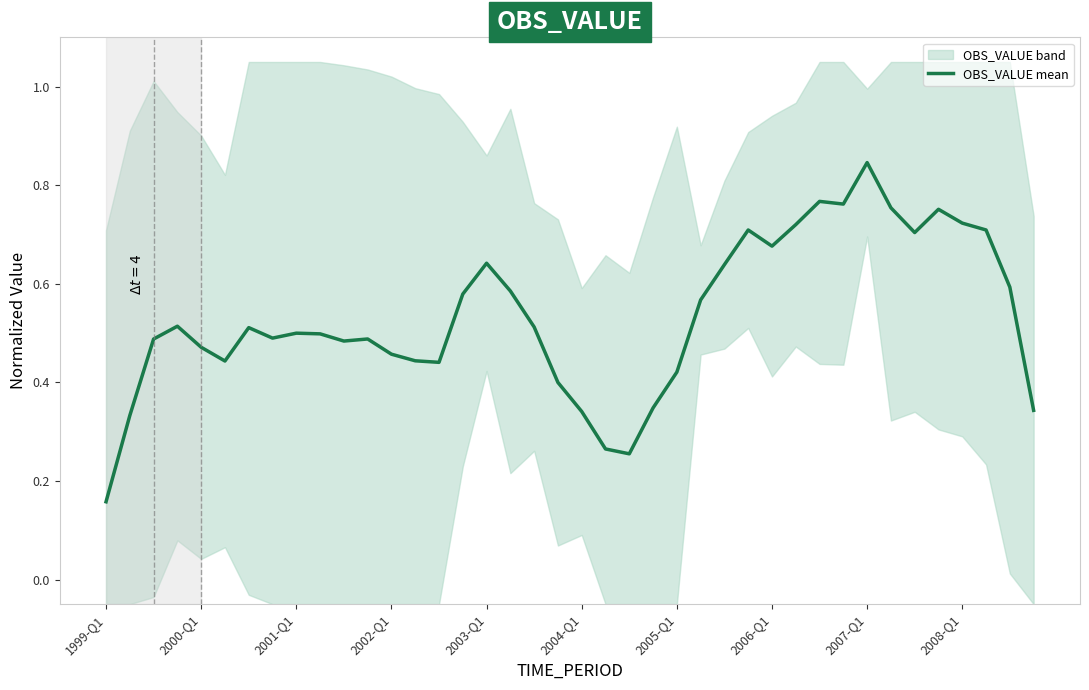

How many interior local peaks (higher than both neighbors) does the data have?

9